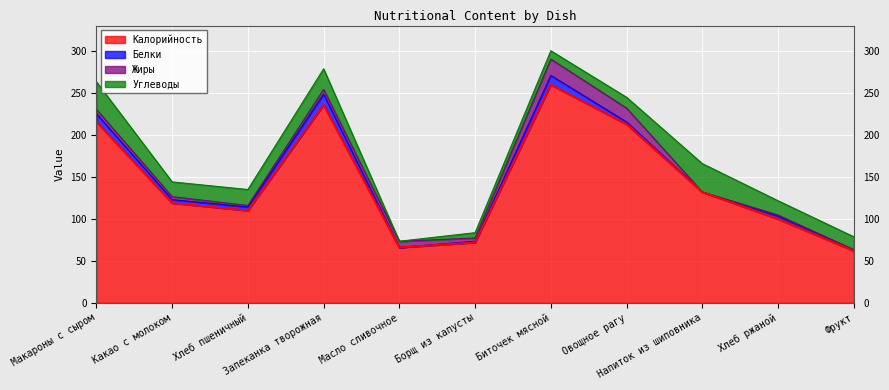

Reading left to right, extract all data points from this chart.

Калорийность: Макароны с сыром=216.0	Какао с молоком=119.0	Хлеб пшеничный=110.0	Запеканка творожная=236.0	Масло сливочное=66.0	Борщ из капусты=72.0	Биточек мясной=260.0	Овощное рагу=213.0	Напиток из шиповника=132.0	Хлеб ржаной=100.0	Фрукт=62.0
Белки: Макароны с сыром=9.4	Какао с молоком=4.1	Хлеб пшеничный=4.3	Запеканка творожная=12.8	Масло сливочное=0.1	Борщ из капусты=1.4	Биточек мясной=11.1	Овощное рагу=2.7	Напиток из шиповника=0.2	Хлеб ржаной=3.4	Фрукт=1.2
Жиры: Макароны с сыром=5.2	Какао с молоком=3.5	Хлеб пшеничный=1.8	Запеканка творожная=5.7	Масло сливочное=7.2	Борщ из капусты=4.0	Биточек мясной=19.5	Овощное рагу=16.5	Напиток из шиповника=0.0	Хлеб ржаной=1.3	Фрукт=0.2
Углеводы: Макароны с сыром=32.9	Какао с молоком=17.6	Хлеб пшеничный=19.0	Запеканка творожная=24.5	Масло сливочное=0.1	Борщ из капусты=6.3	Биточек мясной=9.9	Овощное рагу=12.9	Напиток из шиповника=33.8	Хлеб ржаной=17.0	Фрукт=15.4